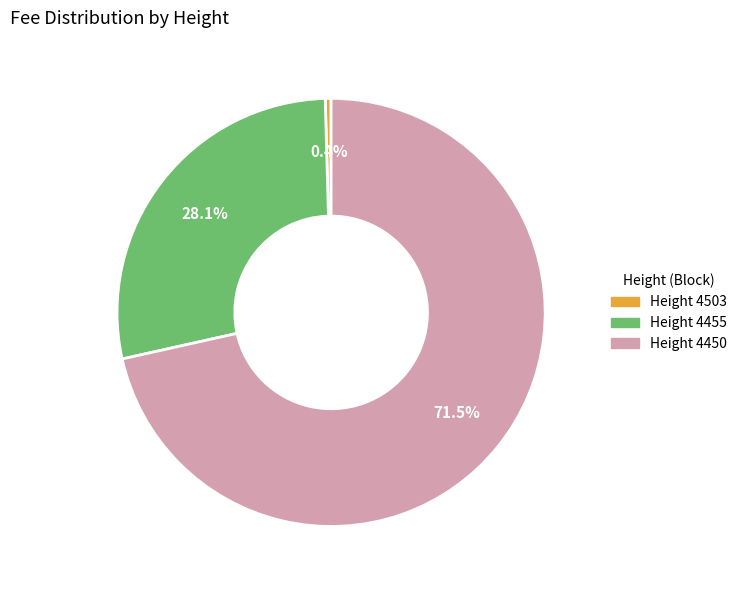

To the nearest percent, what is the average slice percentage?

33%